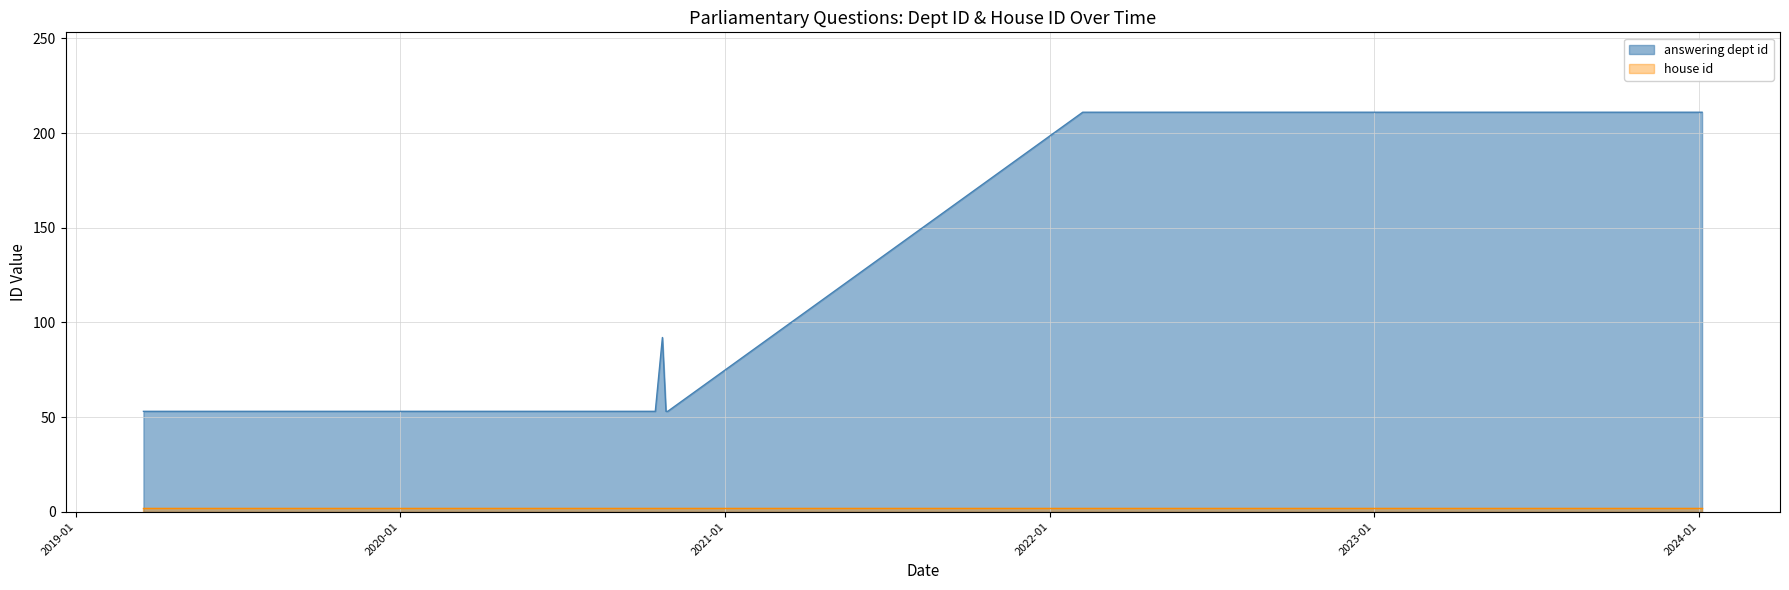

Reading left to right, list all the values displayed in this chart.

answering dept id: 53	53	53	92	53	53	211	211	211	211
house id: 2	2	2	2	2	2	2	2	2	2